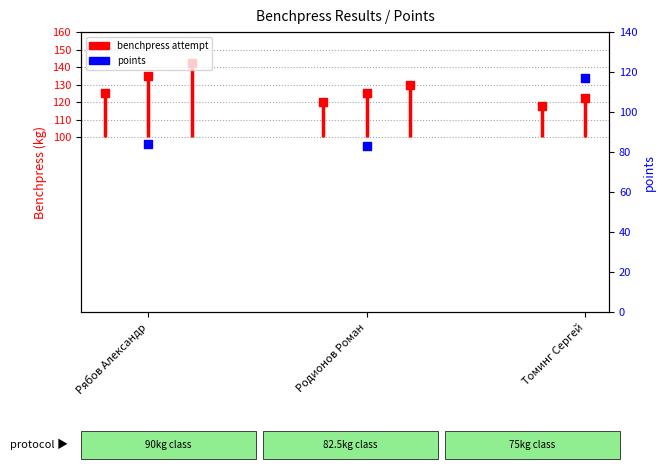

At which category is the sum across all series the highest?

Томинг Сергей